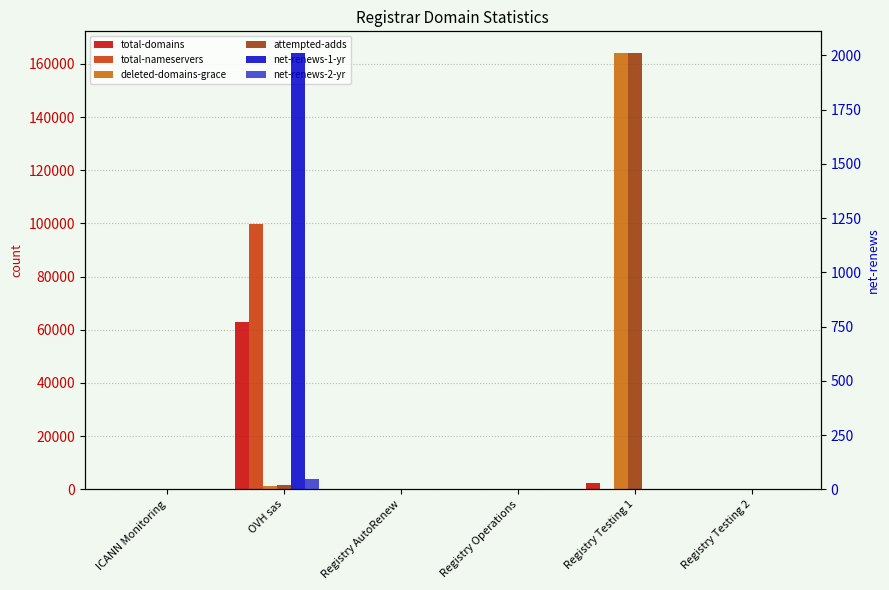

Does the chart contain any negative values?

No